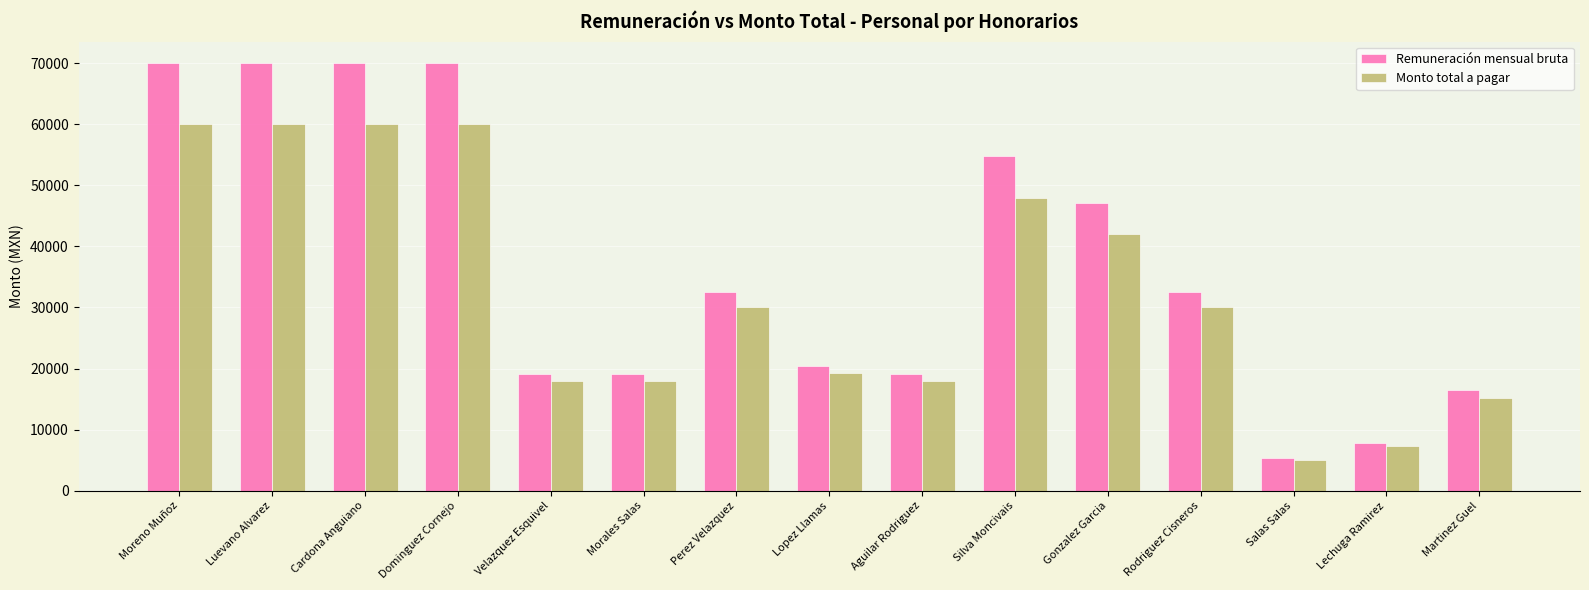

What are all the series names shown in the legend?

Remuneración mensual bruta, Monto total a pagar